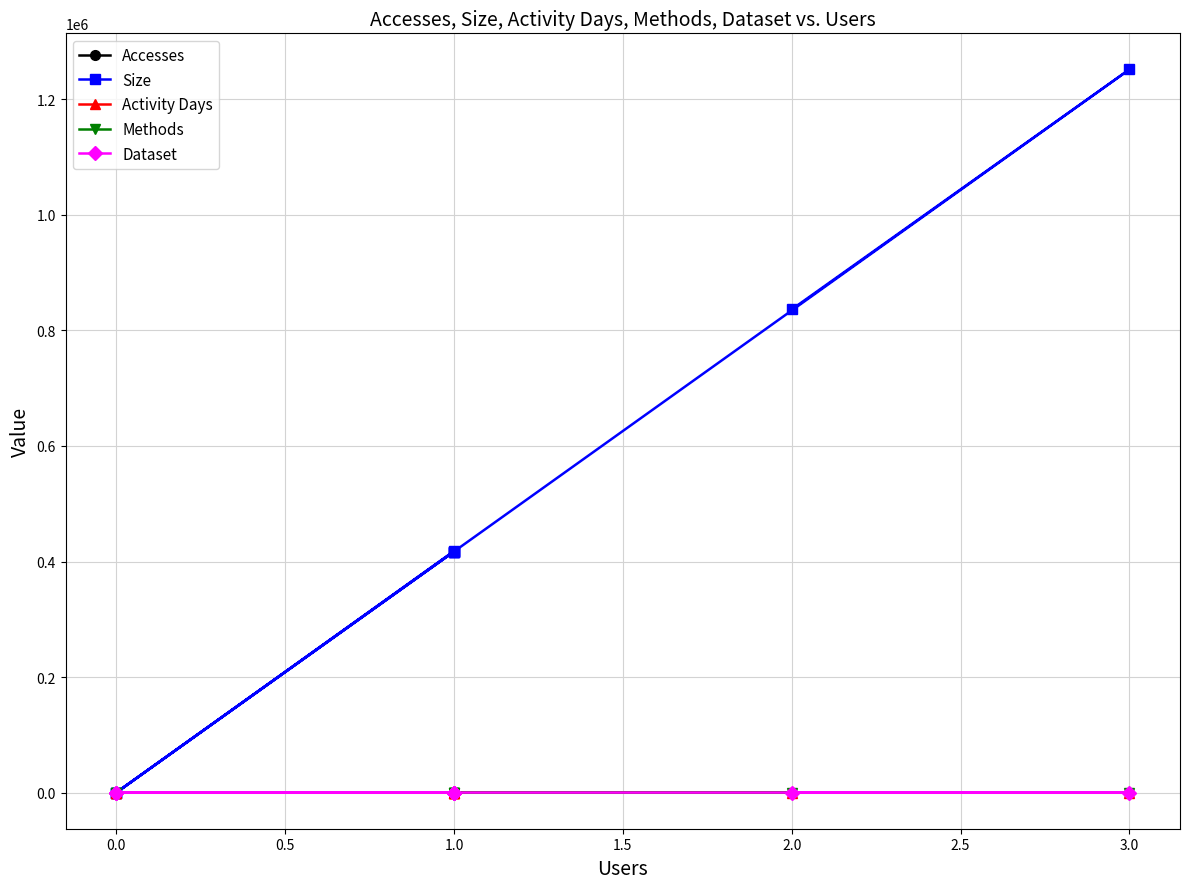

What is the sum of the Dataset values at −0.5 and 2.0?

2